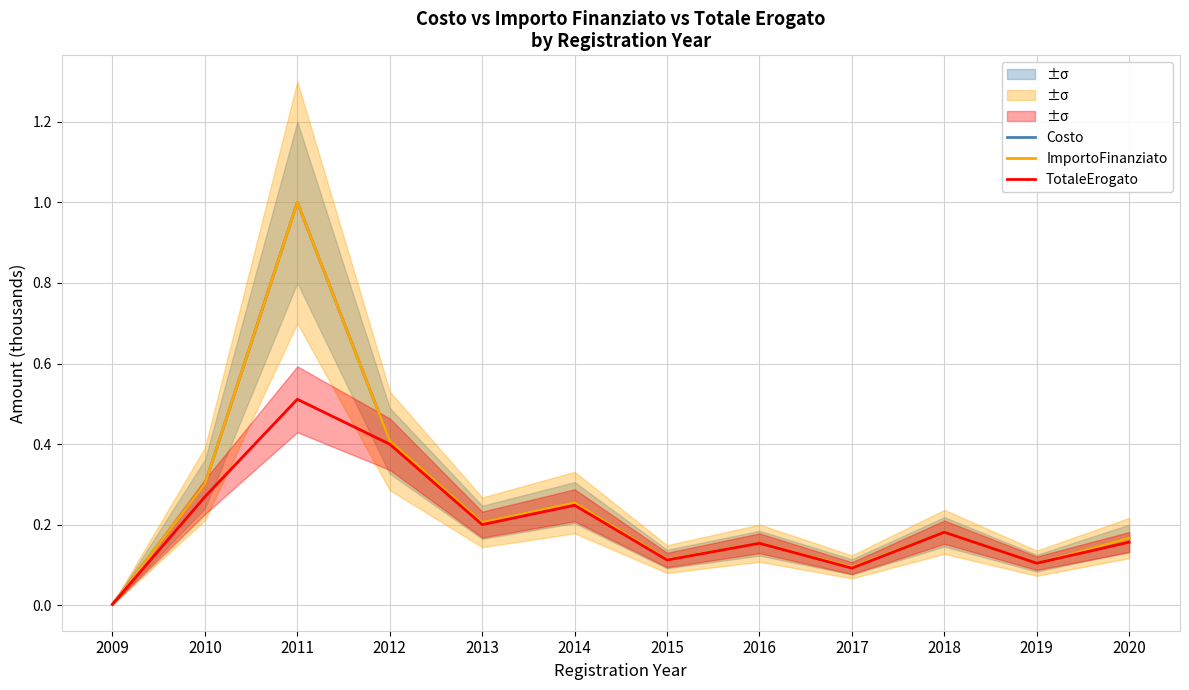

At which label is Costo closest to 0?

2009